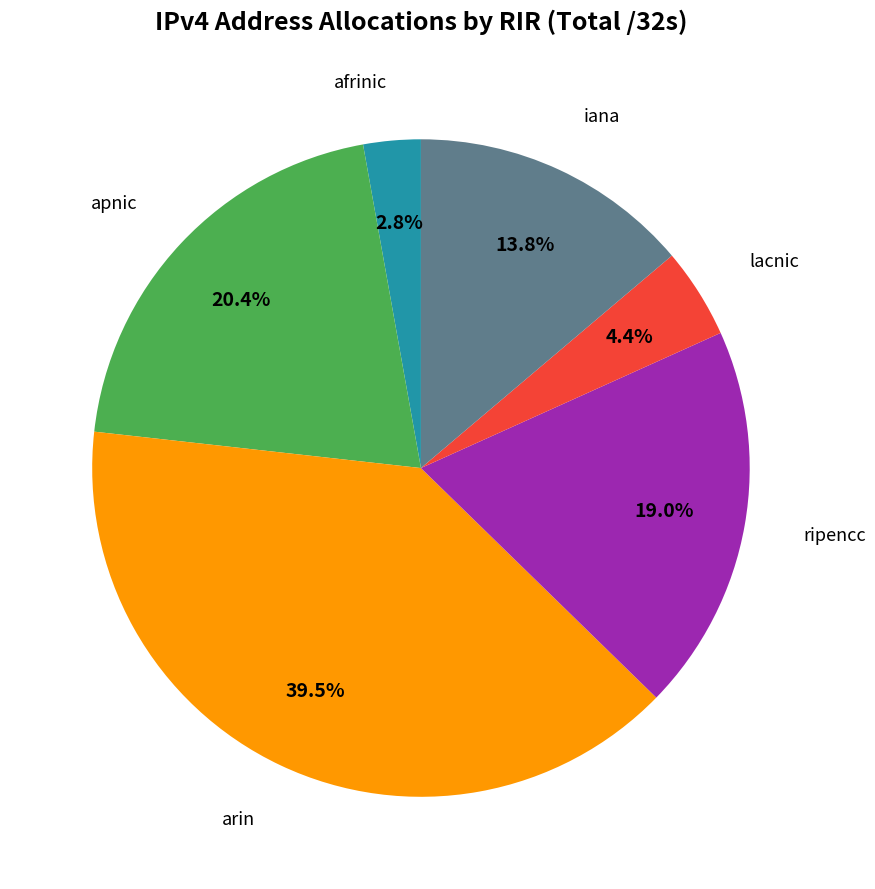

How many slices are in this pie chart?

6